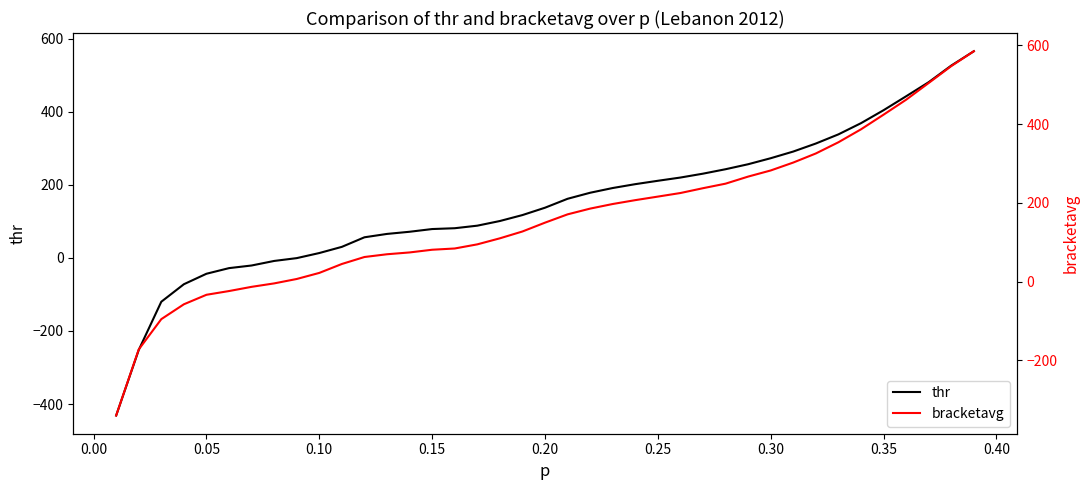

What is the average value of the bracketavg series?

161.9